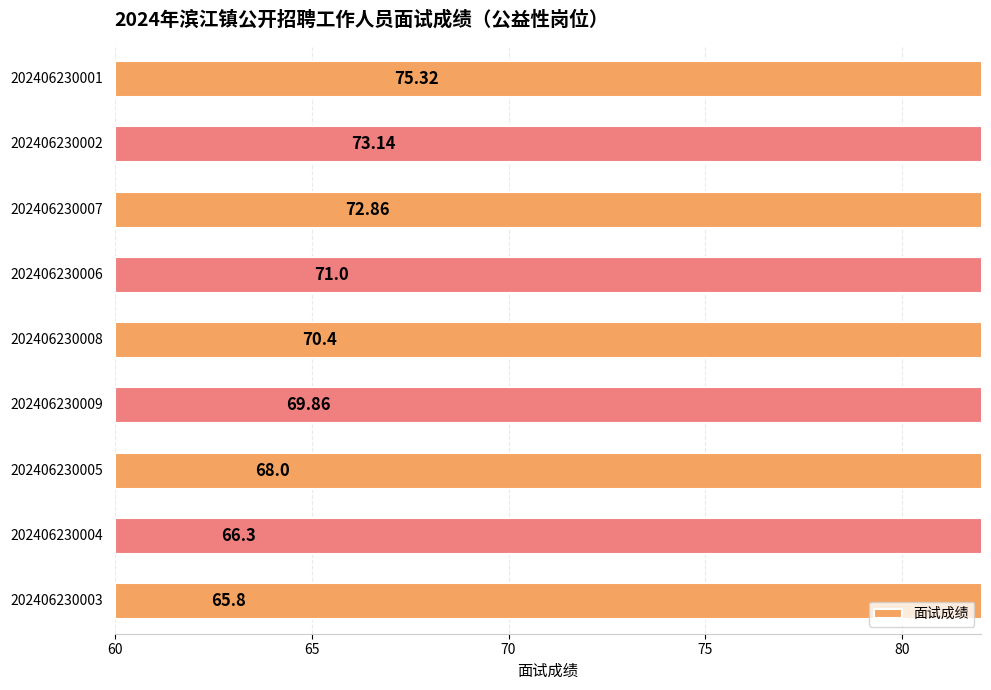

What is the average value?

70.3